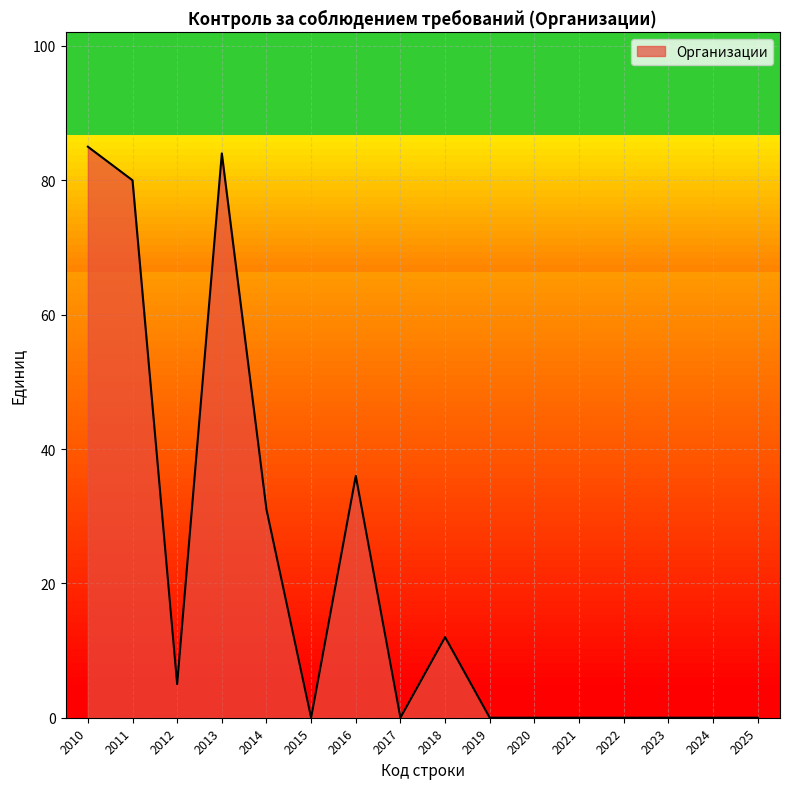

True or false: the data shows 16 at 2014.

False